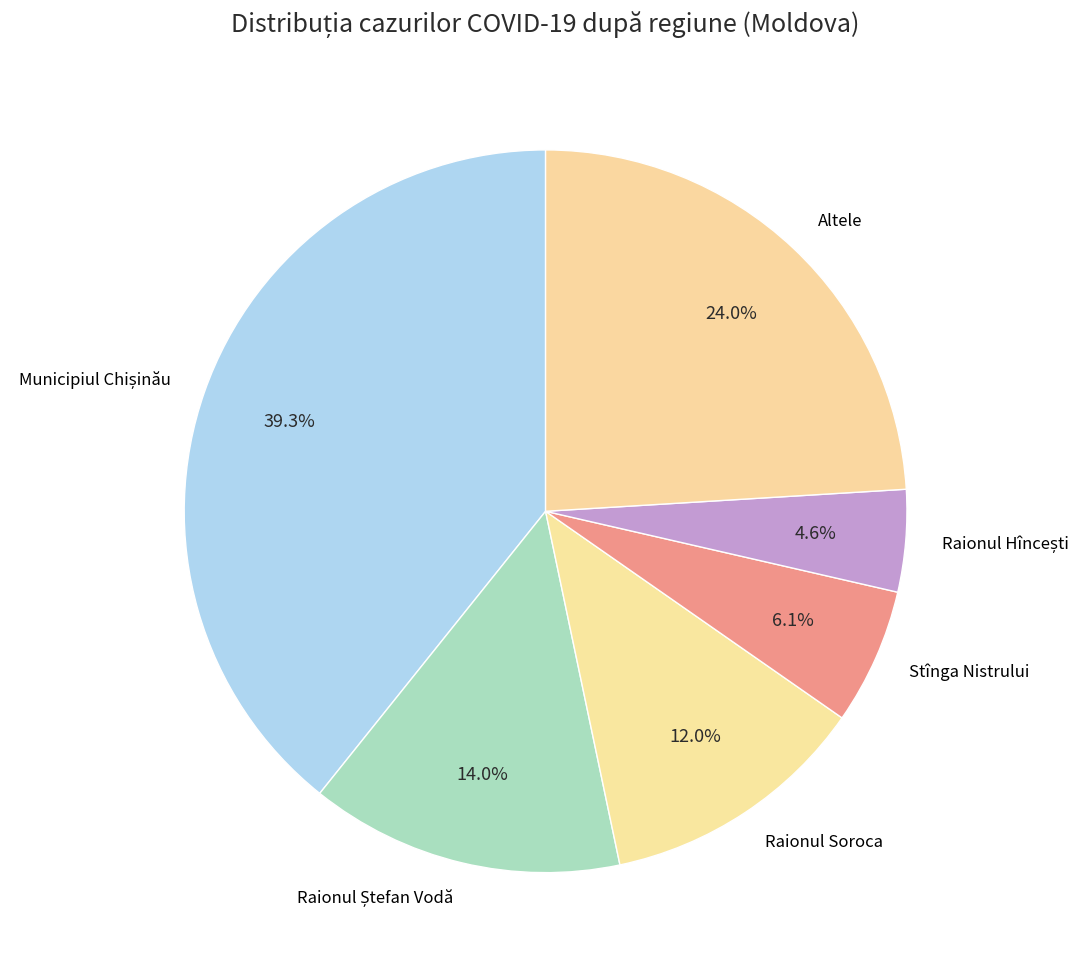

Is there a majority slice in this chart?

No